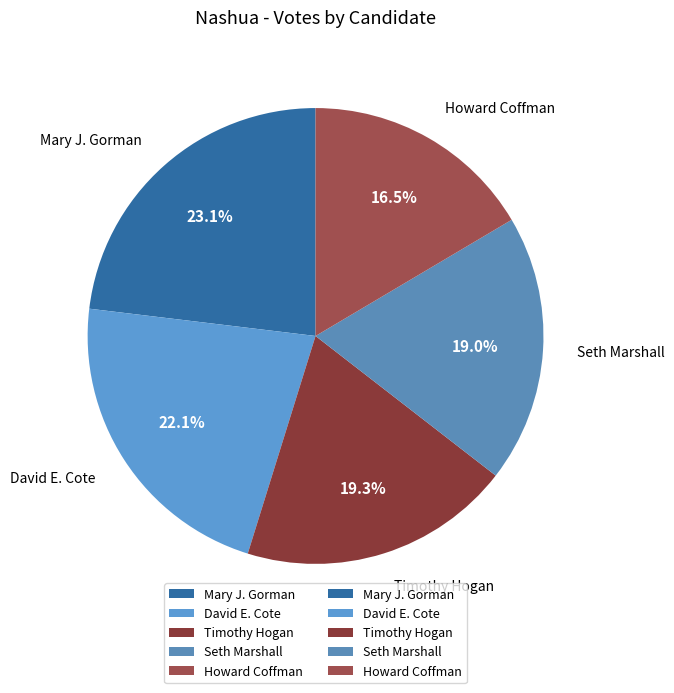

How many slices are in this pie chart?

5